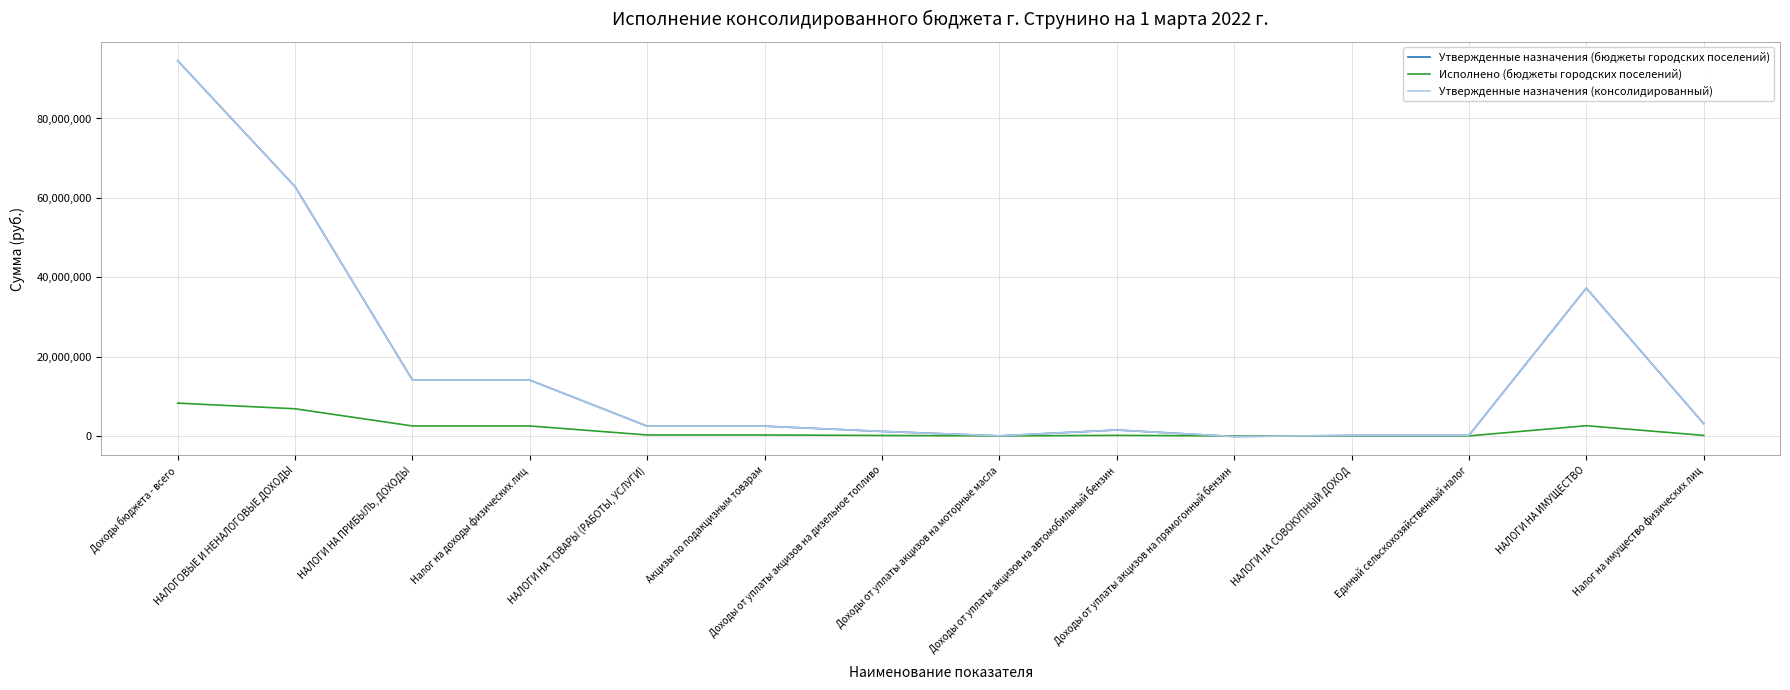

Is this an area chart (filled region under the line)?

No